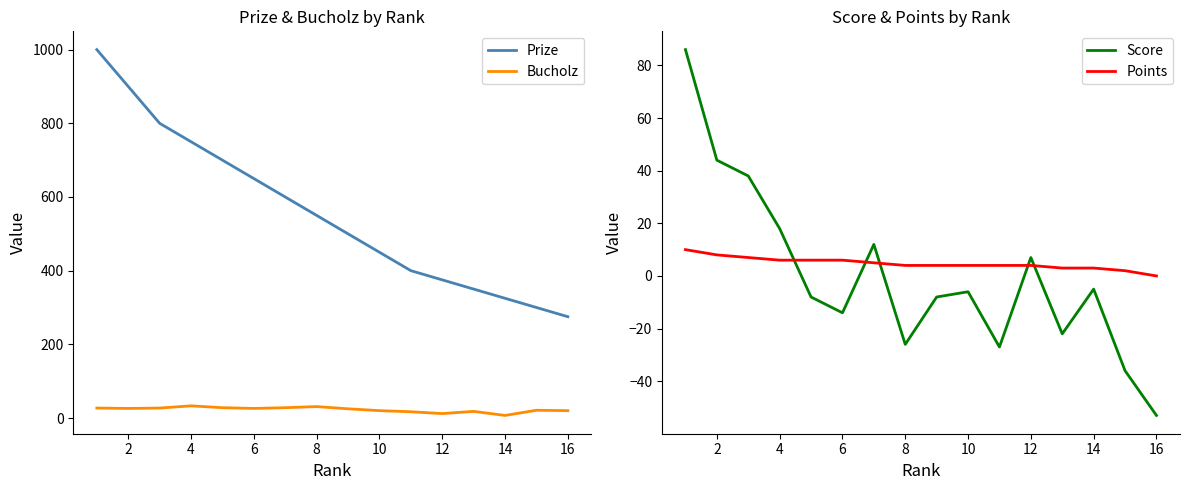

True or false: Prize and Bucholz intersect in this chart.

False